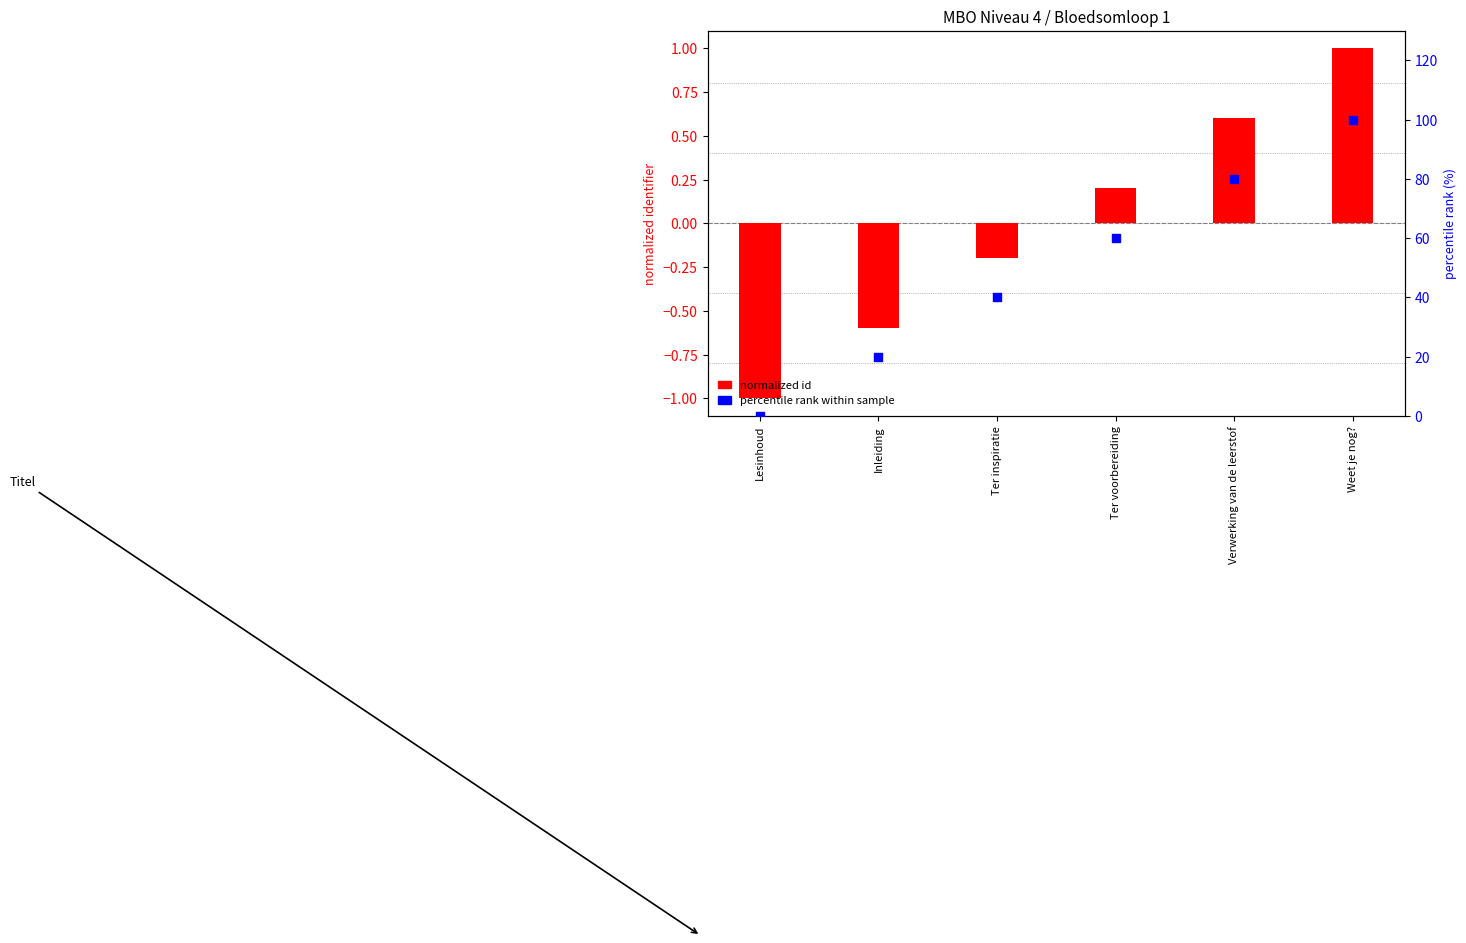

What is the total value across all series at Ter voorbereiding?

60.2